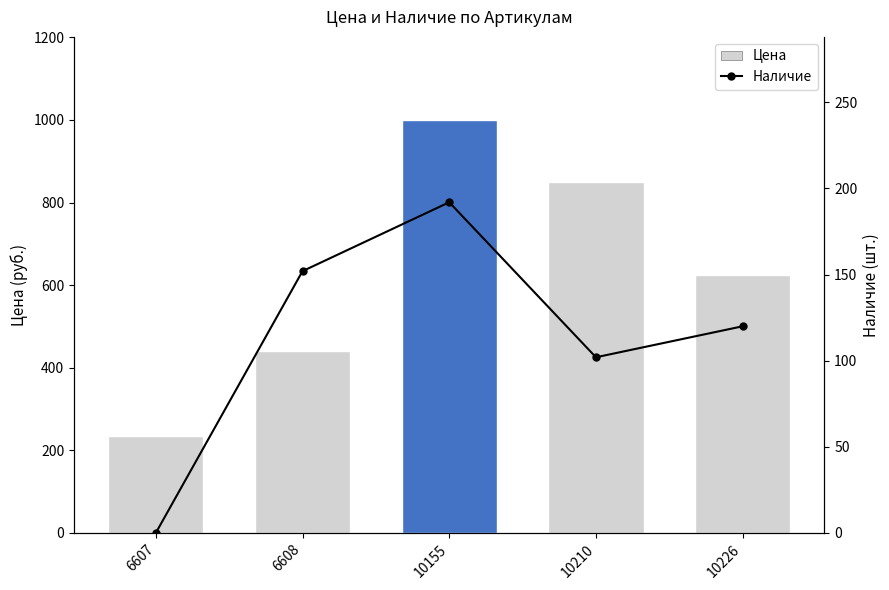

What is the total value across all series at 6608?

592